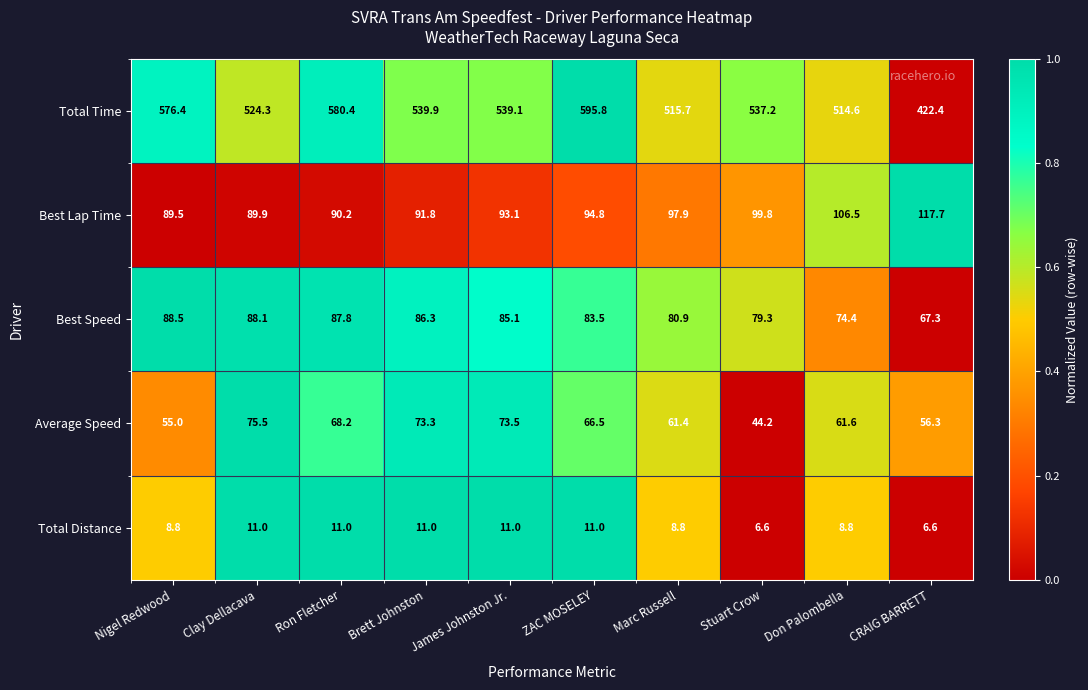

What is the difference between the highest and lowest values at Clay Dellacava?

513.3